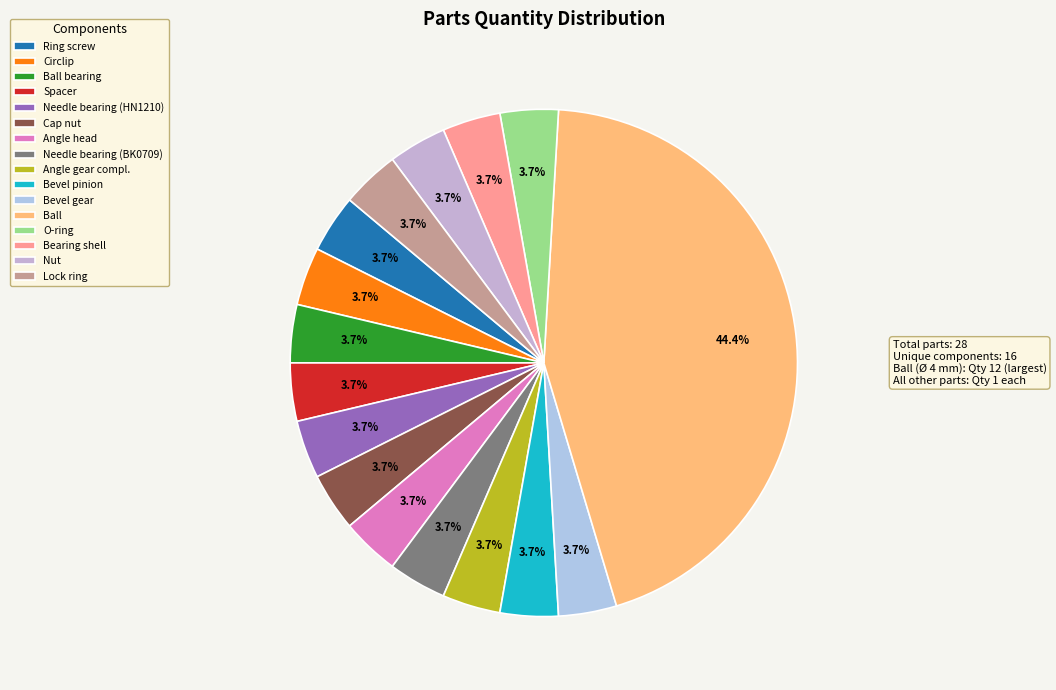

How many segments does this pie chart have?

16